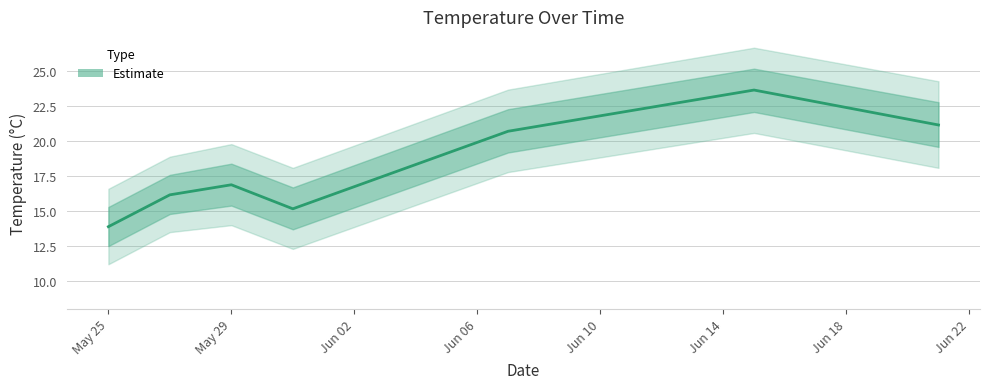

What is the change in value from 05/25/2017 to 06/21/2017?

+7.3